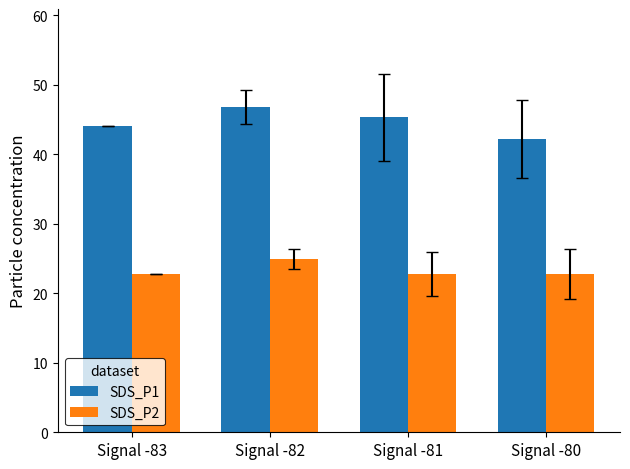

Does the chart contain any negative values?

No